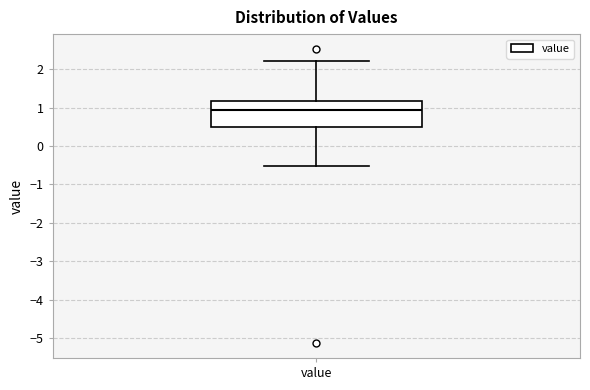

Where is the upper edge of the box for value on the y-axis? The values are not printed on the chart, so give them approximately, as read against the axis.

1.2